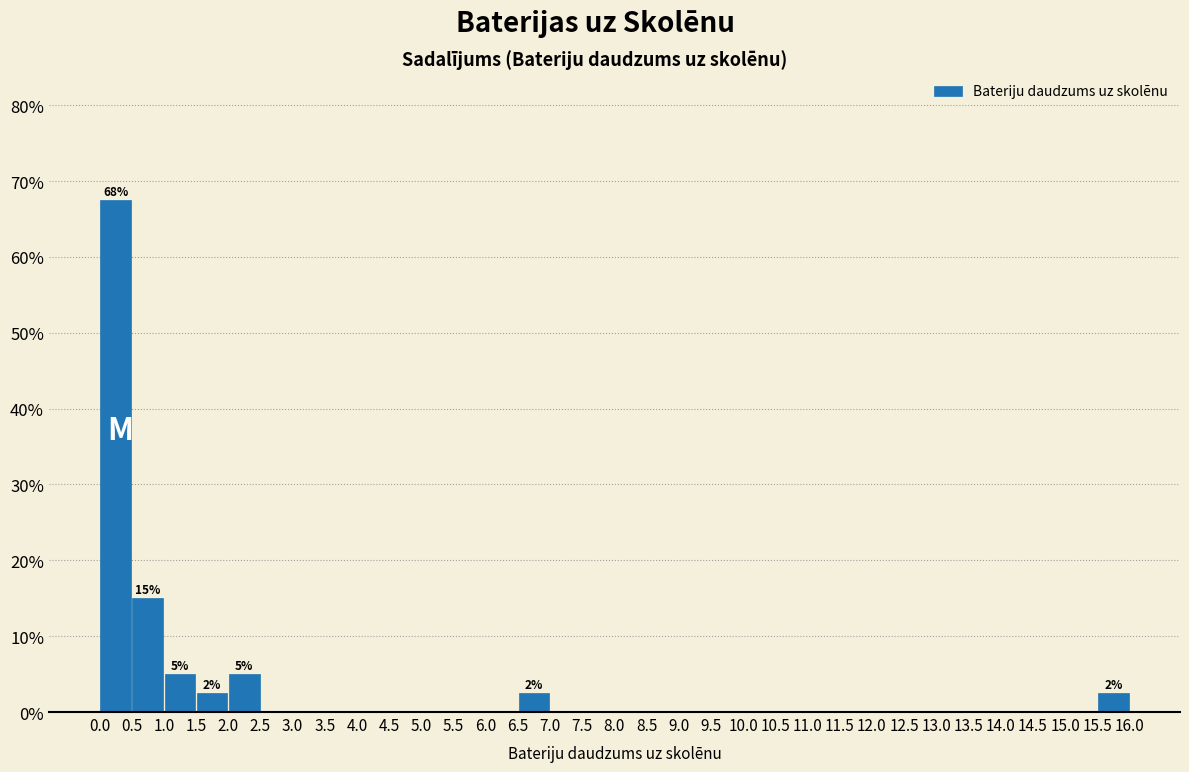

Which range on the x-axis has the tallest bar?

0.0 to 0.5